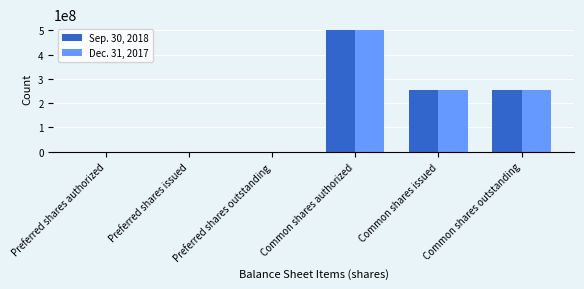

What is the maximum value shown in the chart?

500000000